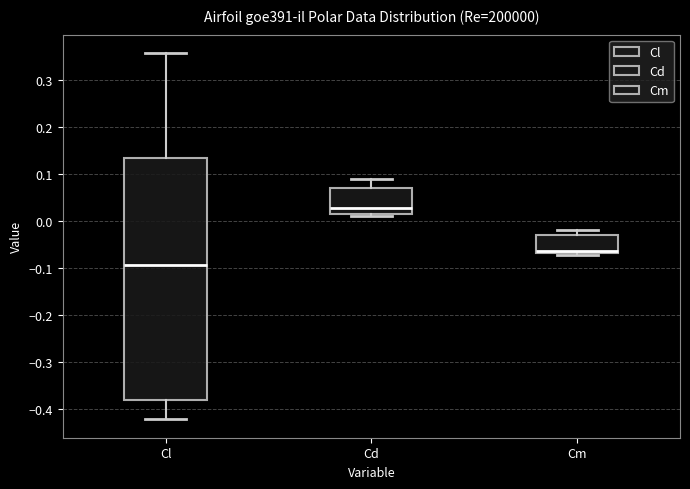

Reading left to right, read every box against the y-axis: the position of its median line, the range the box covers, and the ends of its whiskers. The values are not printed on the chart, so give them approximately, as read against the axis.

Cl: median -0.09, box -0.38 to 0.13, whiskers -0.42 to 0.36
Cd: median 0.03, box 0.01 to 0.07, whiskers 0.01 (just below the box's lower edge) to 0.09
Cm: median -0.06, box -0.07 to -0.03, whiskers -0.07 (just below the box's lower edge) to -0.02